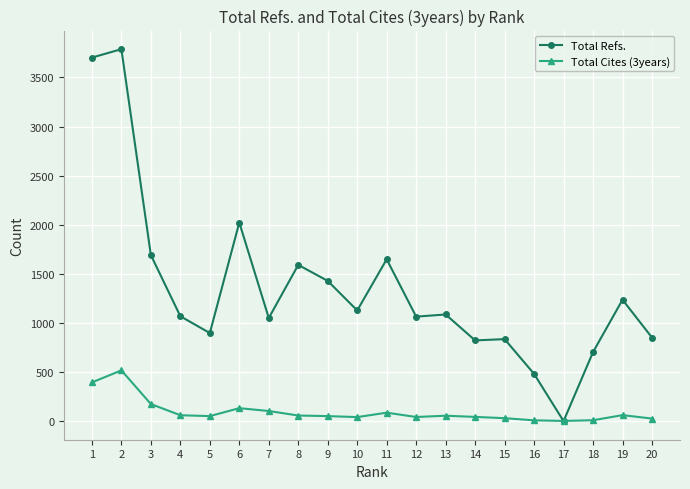

The Total Refs. series shows 1144 at 20. True or false?

False